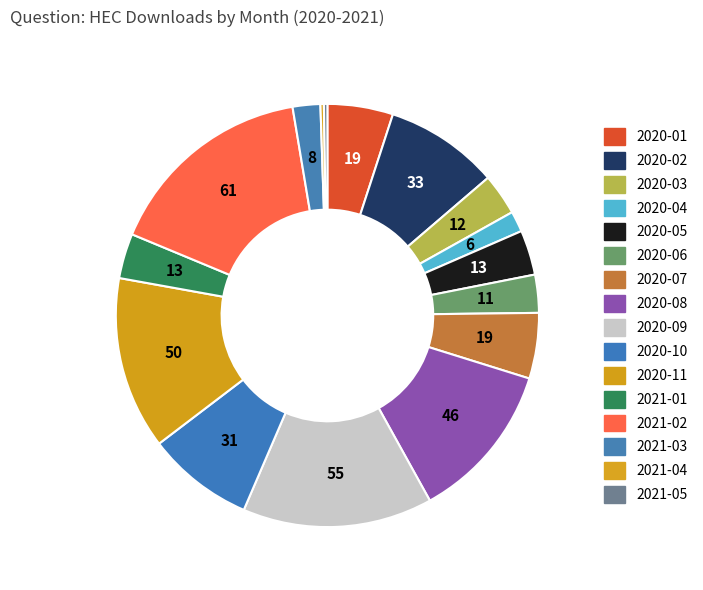

What is the ratio of the value at 2020-08 to the value at 2020-03?

3.8